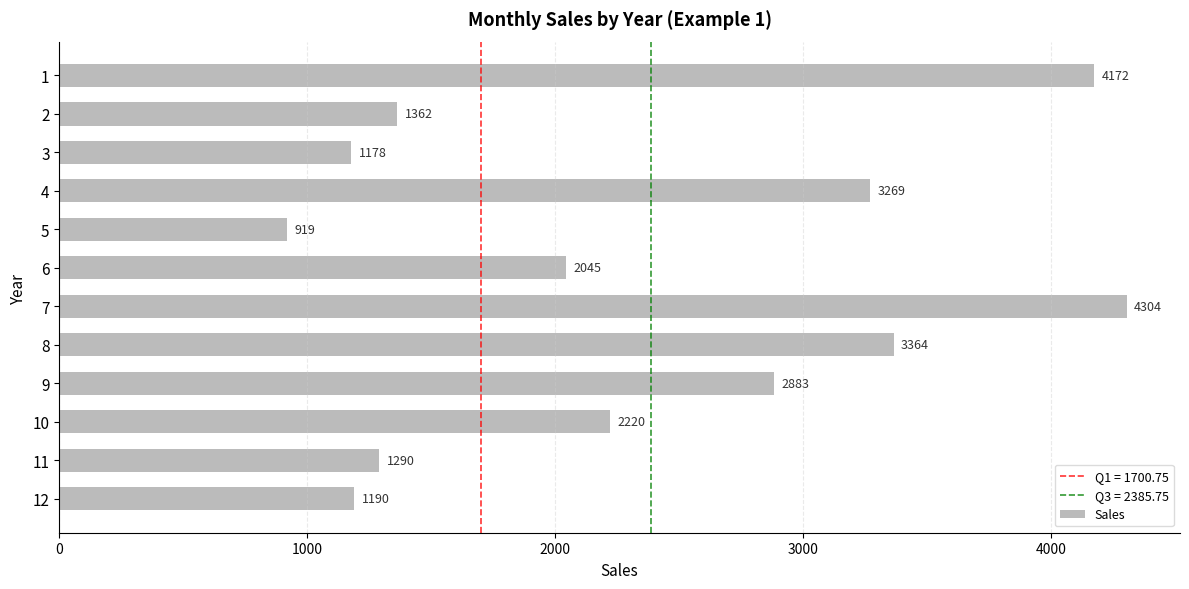

What is the difference between the values at 9 and 10?

663